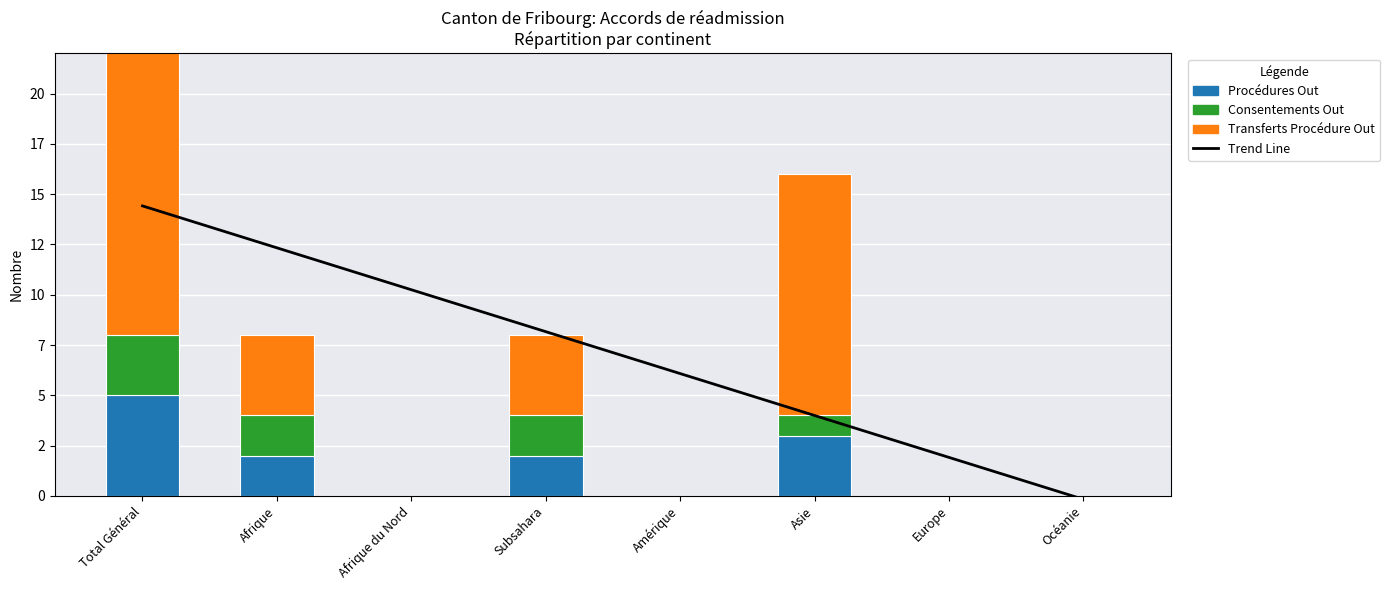

Reading left to right, extract all data points from this chart.

Trend Line: 14.4	12.3	10.2	8.2	6.1	4.0	1.9	-0.2
Procédures Out: 5.0	2.0	0.0	2.0	0.0	3.0	0.0	0.0
Consentements Out: 3.0	2.0	0.0	2.0	0.0	1.0	0.0	0.0
Transferts Procédure Out: 17.0	4.0	0.0	4.0	0.0	12.0	0.0	0.0